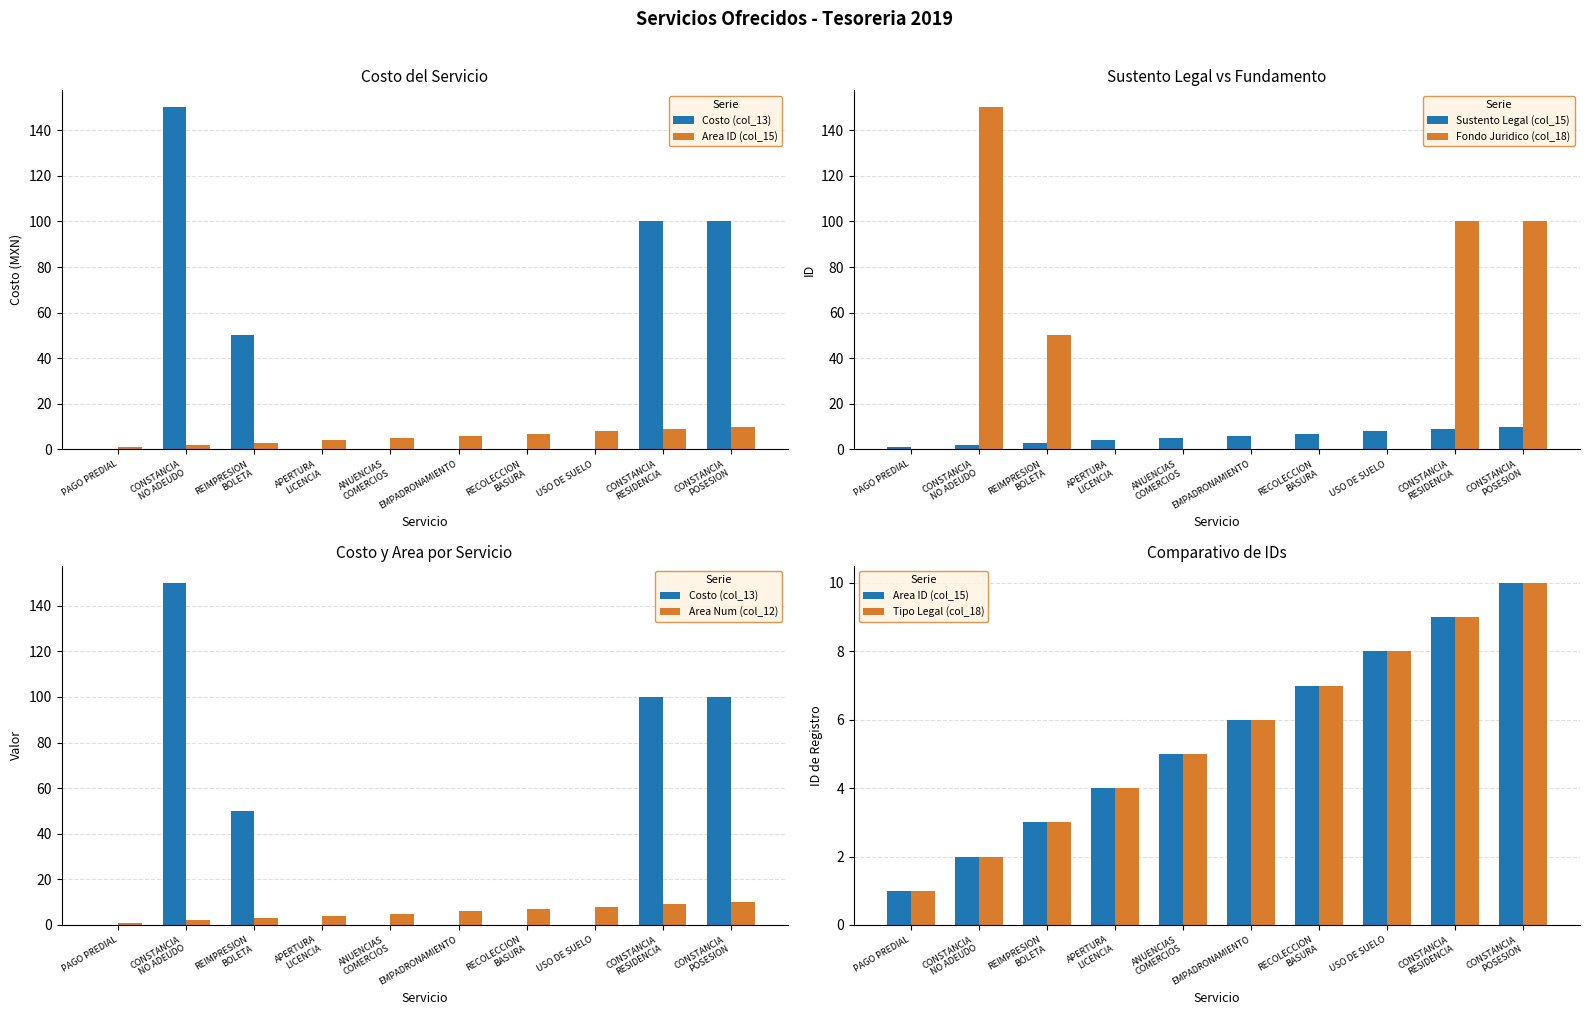

List the series in order of their peak value, lowest first.

Area ID (col_15), Sustento Legal (col_15), Area Num (col_12), Tipo Legal (col_18), Costo (col_13), Fondo Juridico (col_18)